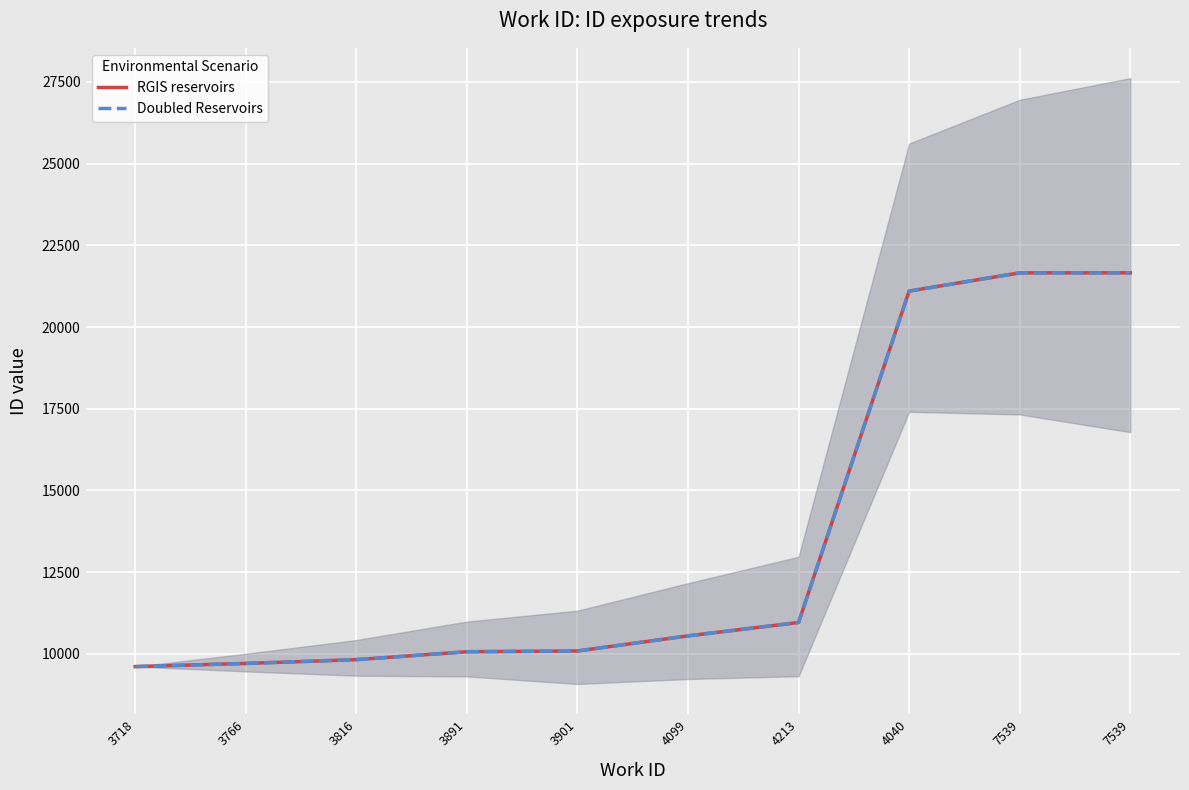

What is the value of the RGIS reservoirs point at the 9th from the left?

21656